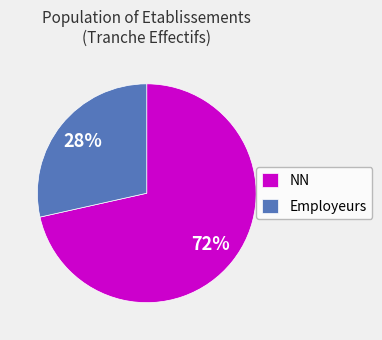

What percentage is the NN slice, to the nearest percent?

72%